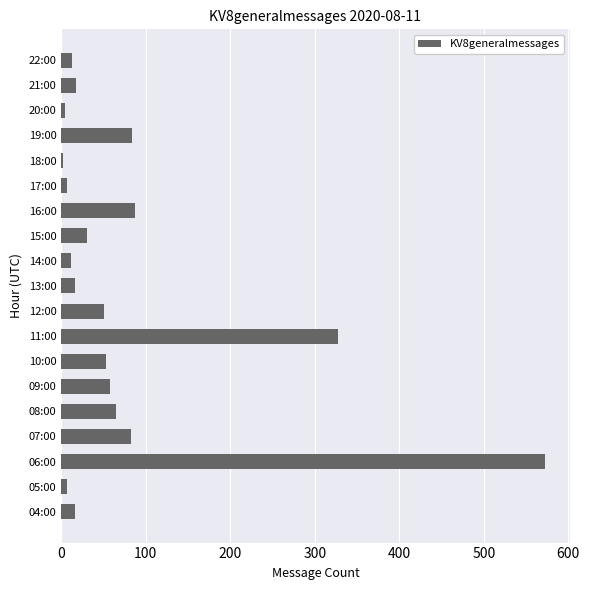

What is the greatest value displayed?

573